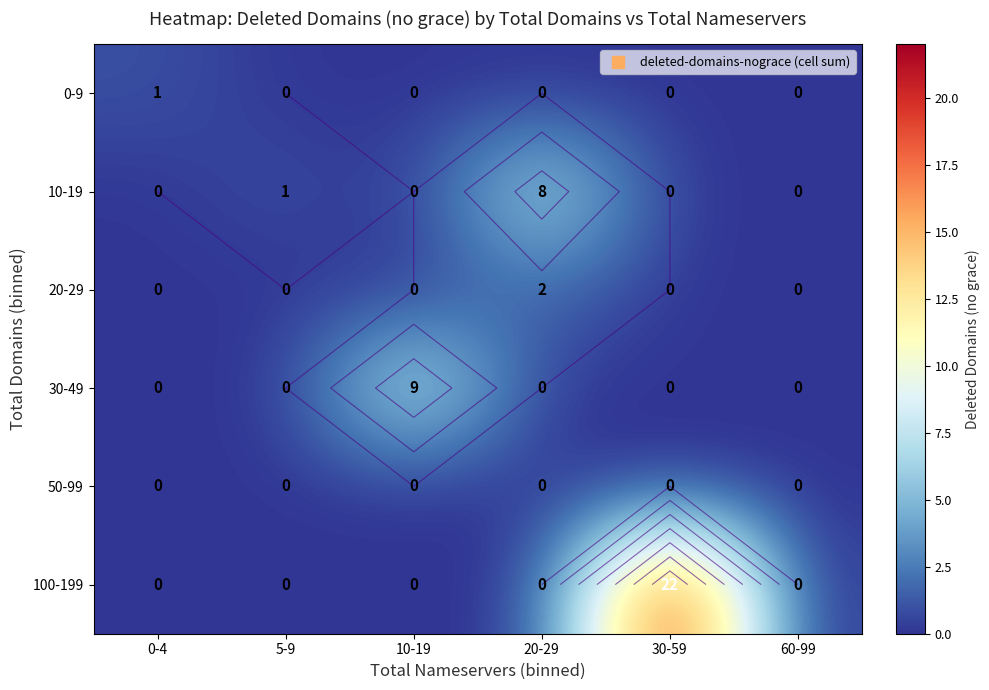

Is it true that 0-9 equals 1 at 0-4?

True